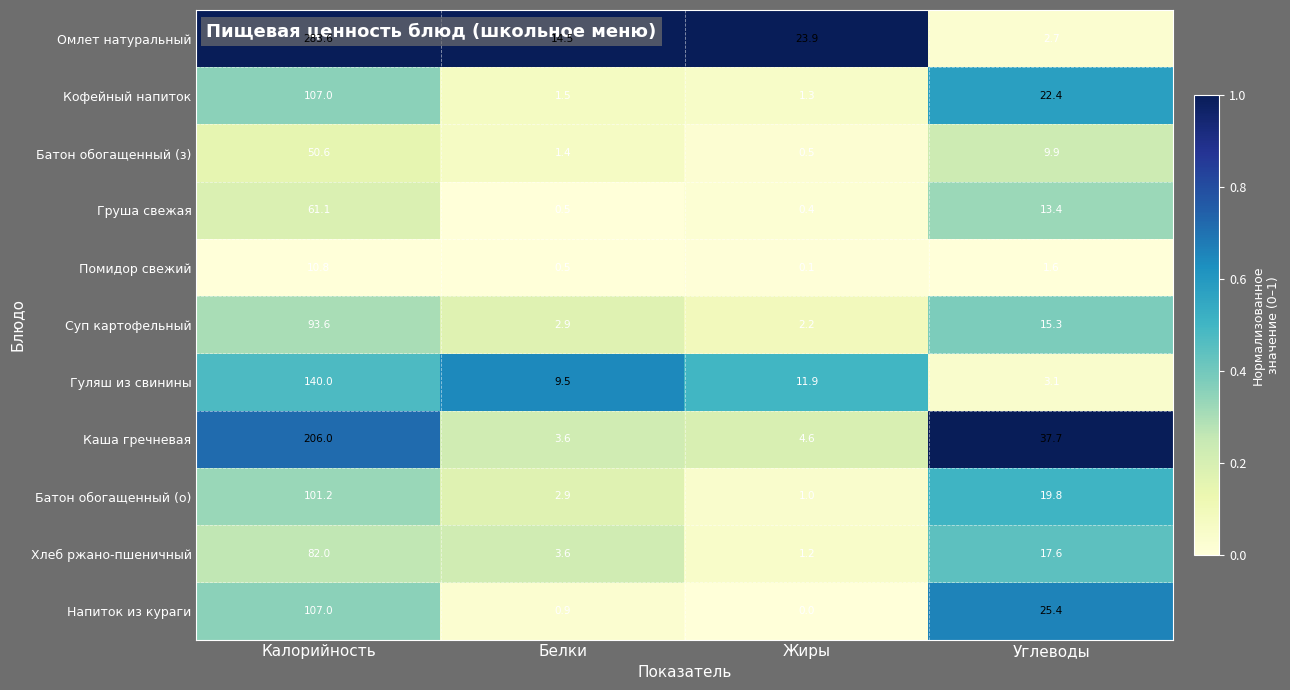

What is the average value of the Батон обогащенный (о) series?

31.2